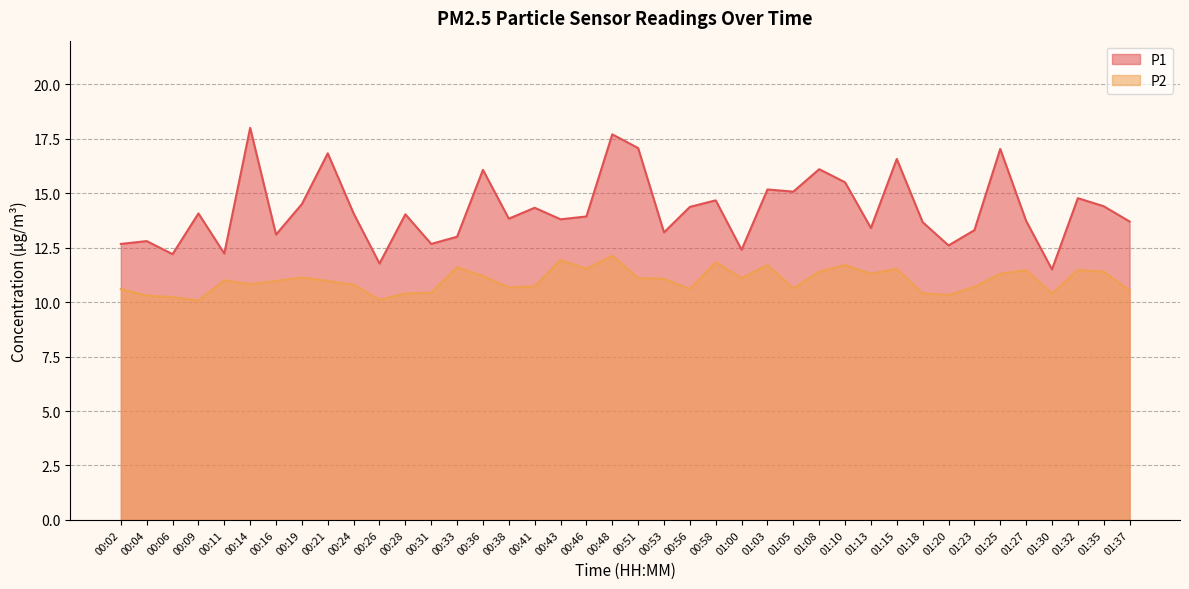

Is the value of P1 at 01:35 greater than the value of P2 at 00:19?

Yes